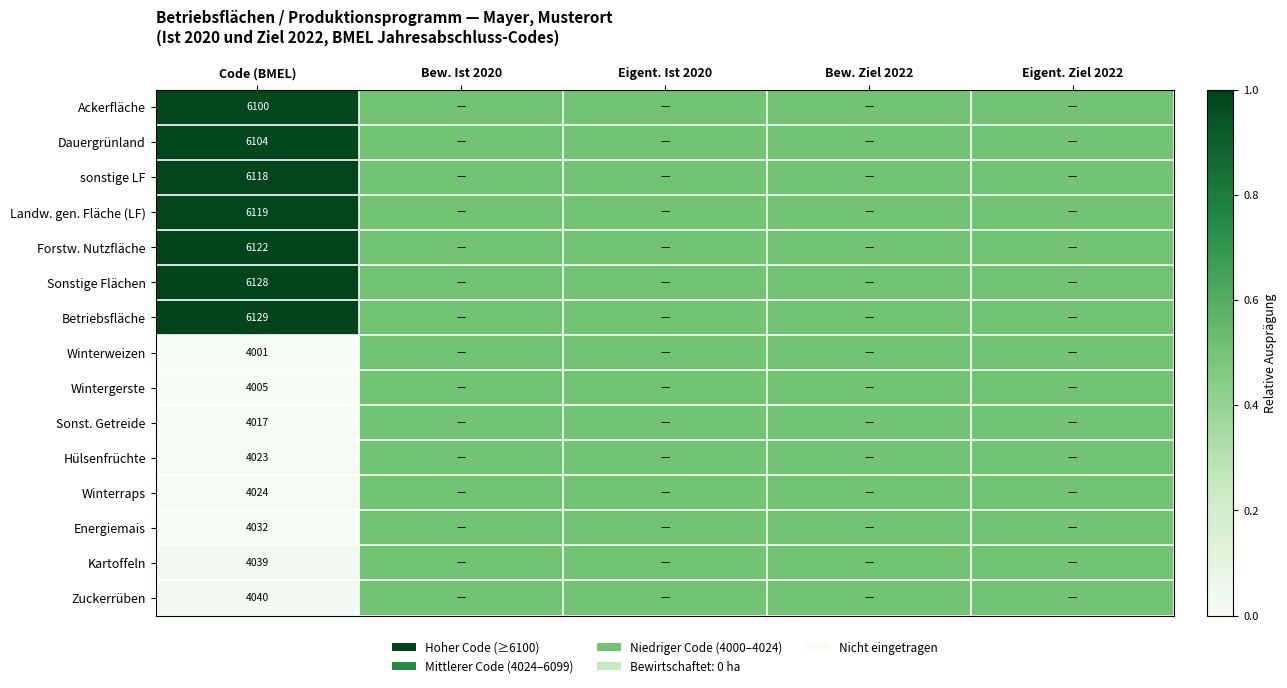

At how many categories does at least one series exceed 0?

5